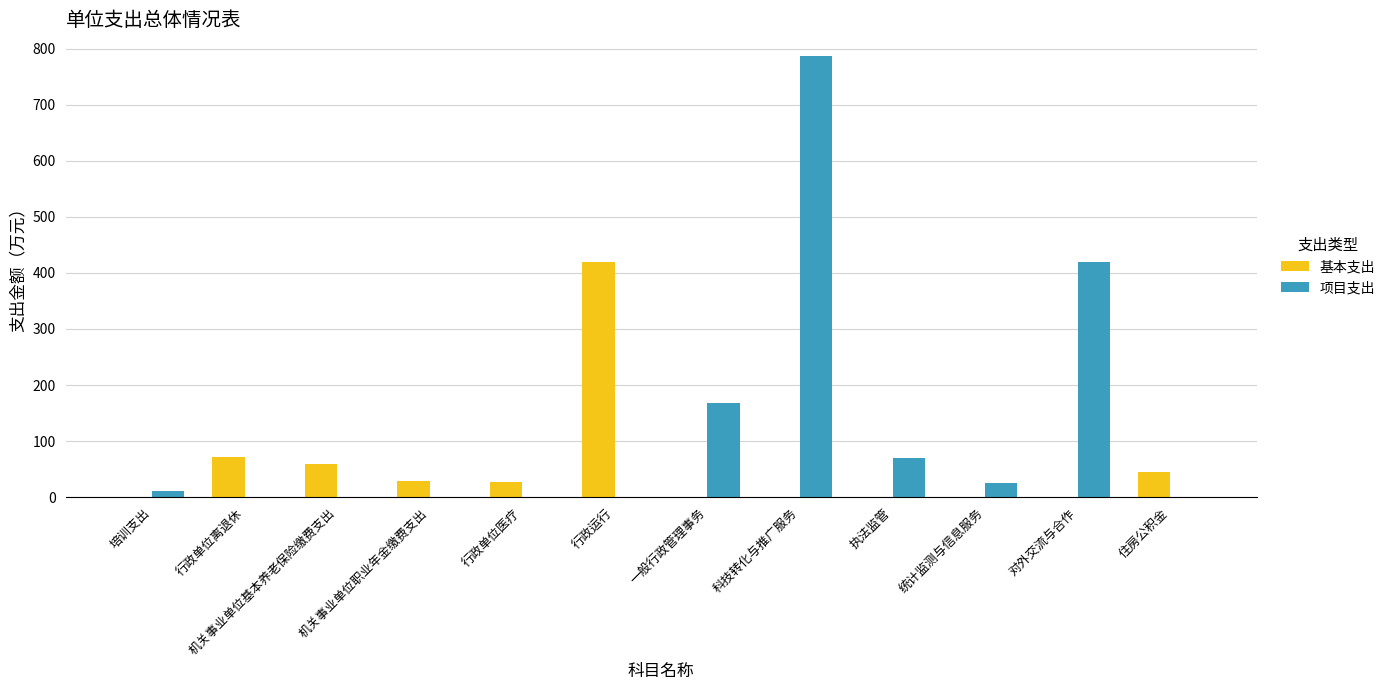

Which series changed the most between 机关事业单位基本养老保险缴费支出 and 行政运行?

基本支出